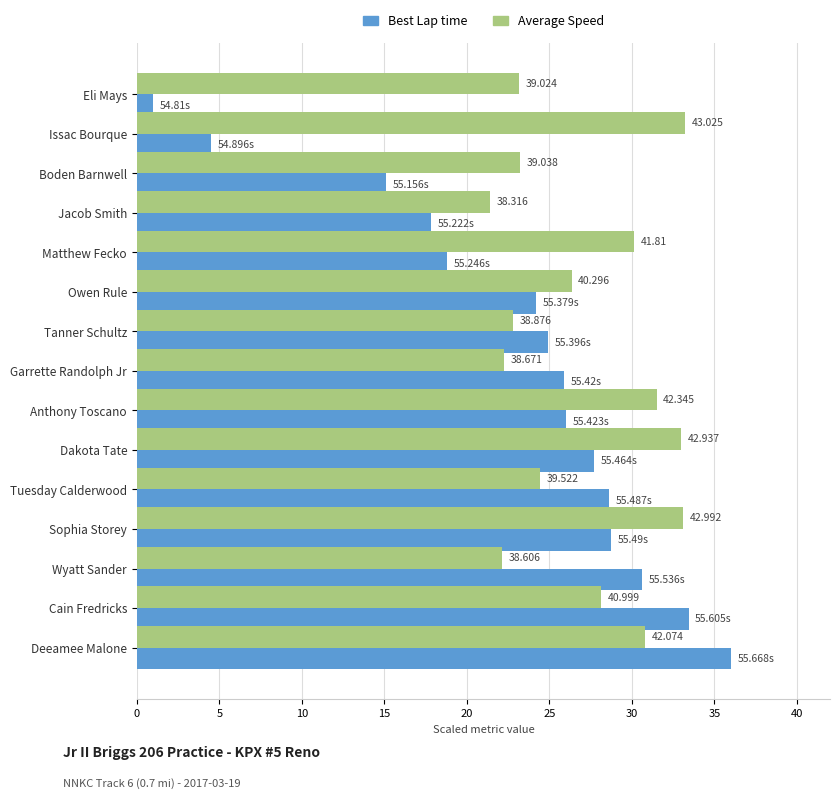

List the series in order of their peak value, highest first.

Best Lap time, Average Speed